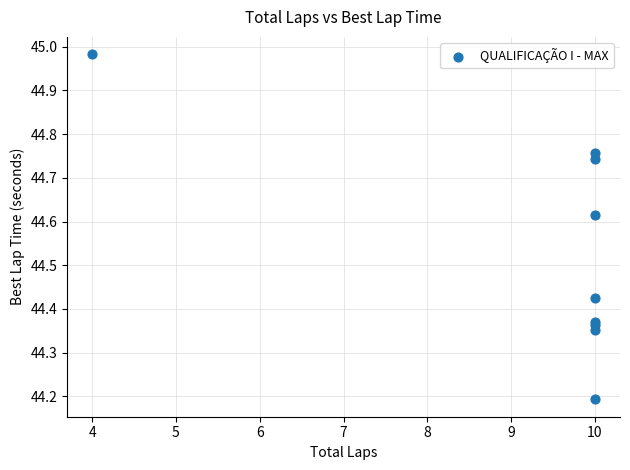

What Y value in the scatter plot is closest to 44?

44.2